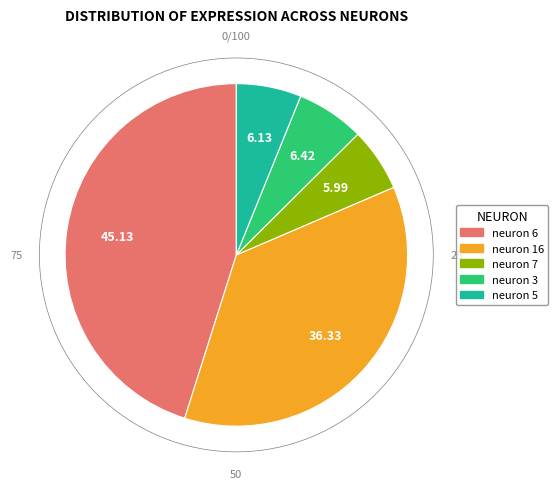

Is the sum of neuron 16 and neuron 6 greater than half?

Yes